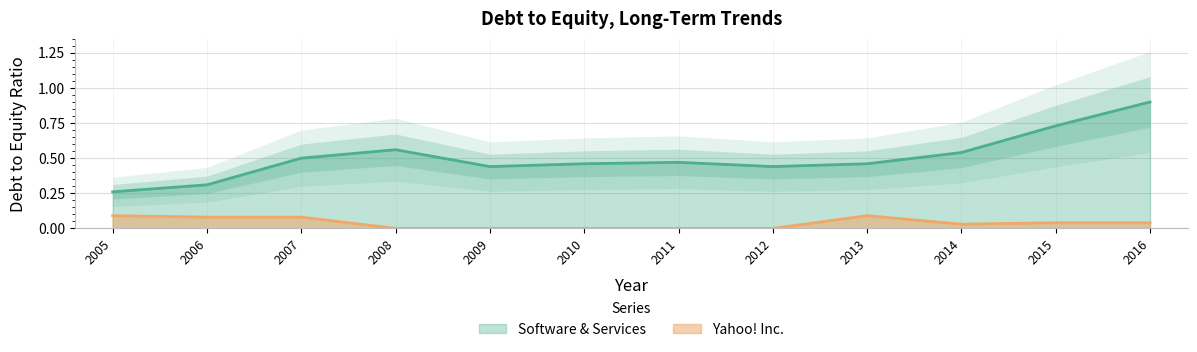

What is the difference between the highest and lowest values at 2009?

0.4